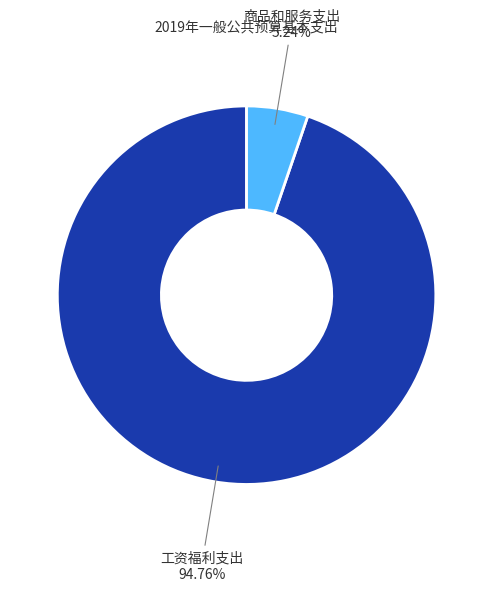

Between 商品和服务支出 and 工资福利支出, which is larger?

工资福利支出